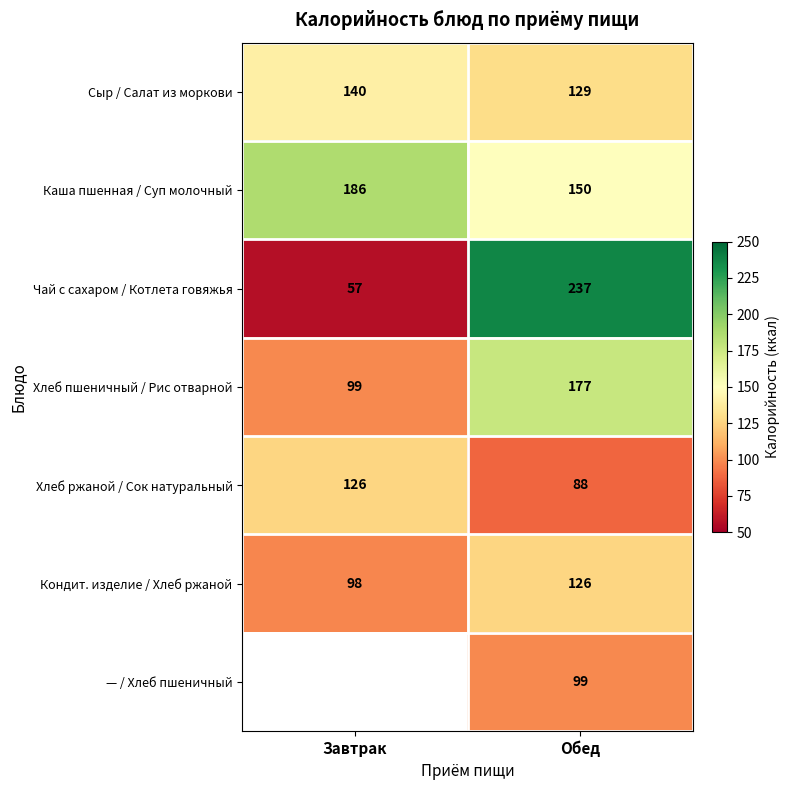

Which category has the highest value in the Сыр / Салат из моркови series?

Завтрак